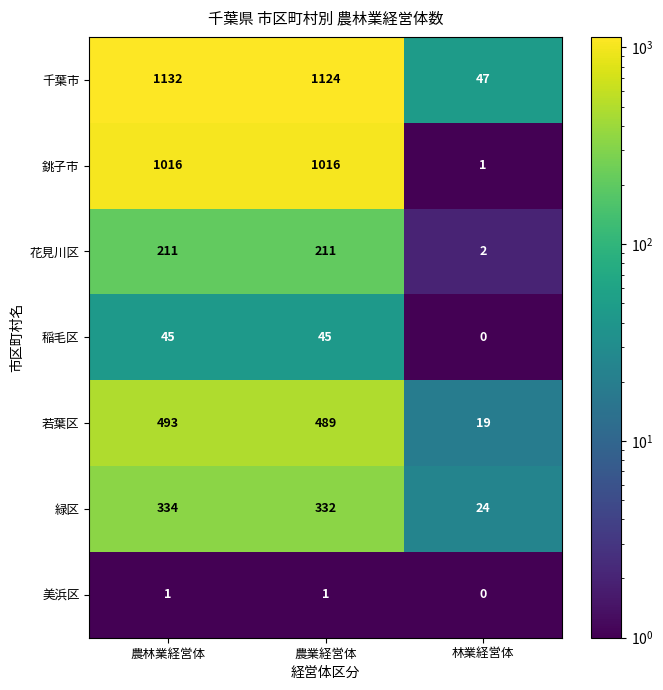

Where is 花見川区 nearest to the value 106?

林業経営体